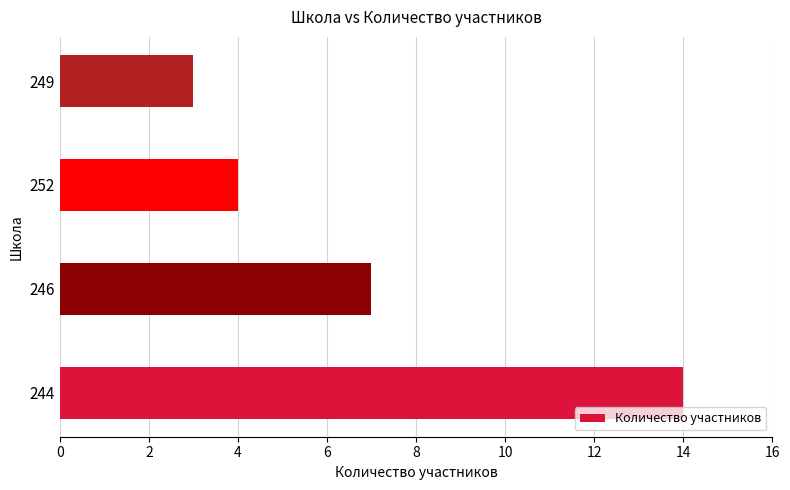

List the labels in order of value, smallest first.

249, 252, 246, 244